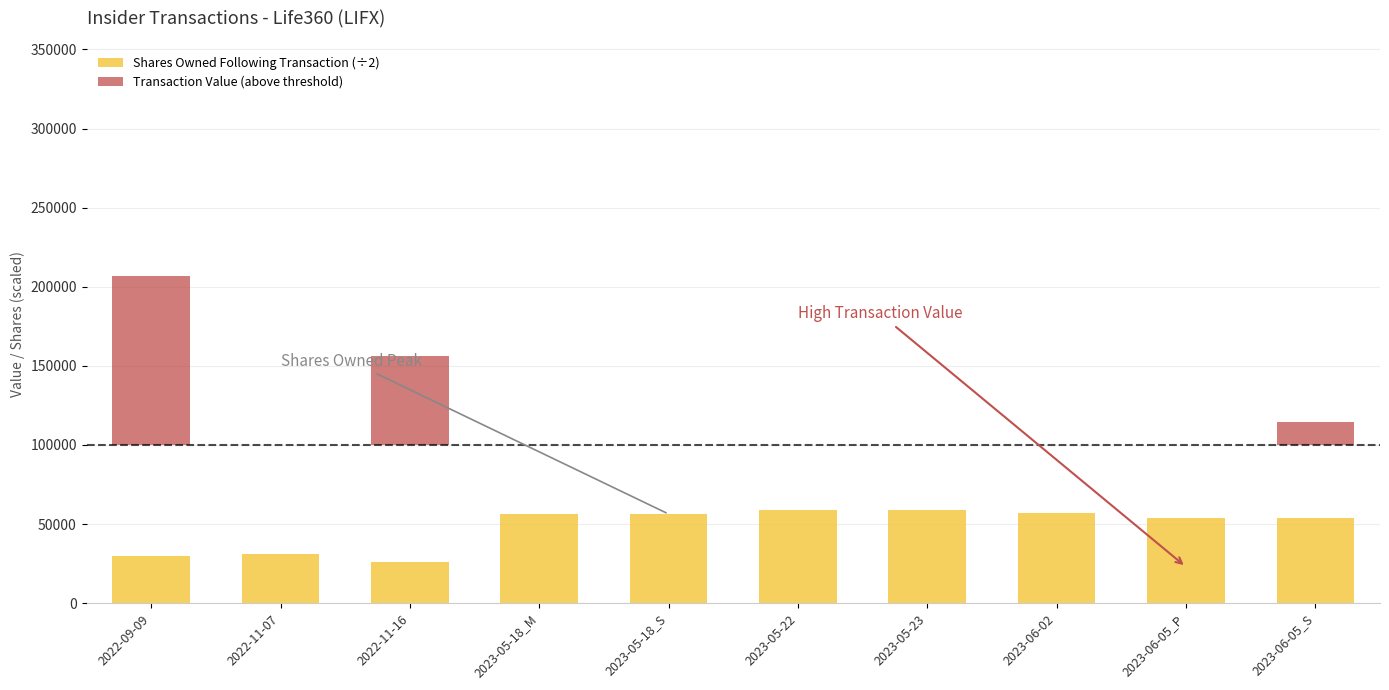

Reading right to left, extract all data points from this chart.

Shares Owned Following Transaction (÷2): 2023-06-05_S=53554.0	2023-06-05_P=53554.0	2023-06-02=56887.5	2023-05-23=59197.5	2023-05-22=59197.5	2023-05-18_S=56359.0	2023-05-18_M=56359.0	2022-11-16=25728.5	2022-11-07=31316.0	2022-09-09=29985.5
Transaction Value (above threshold): 2023-06-05_S=14398.0	2023-06-05_P=0.0	2023-06-02=0.0	2023-05-23=0.0	2023-05-22=0.0	2023-05-18_S=0.0	2023-05-18_M=0.0	2022-11-16=56440.0	2022-11-07=0.0	2022-09-09=106762.0